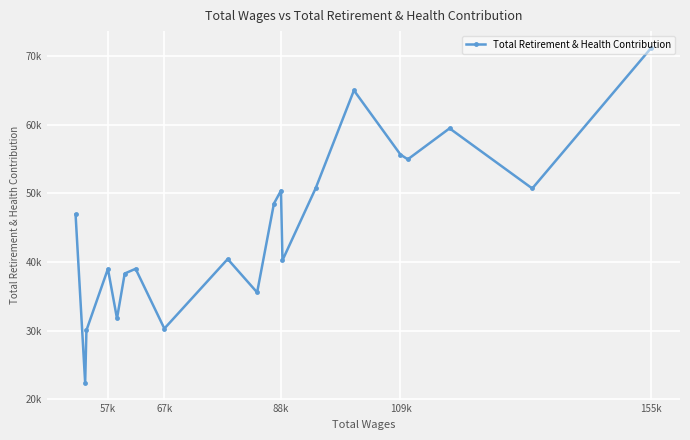

What is the ratio of the value at 57k to the value at 88k?

0.9